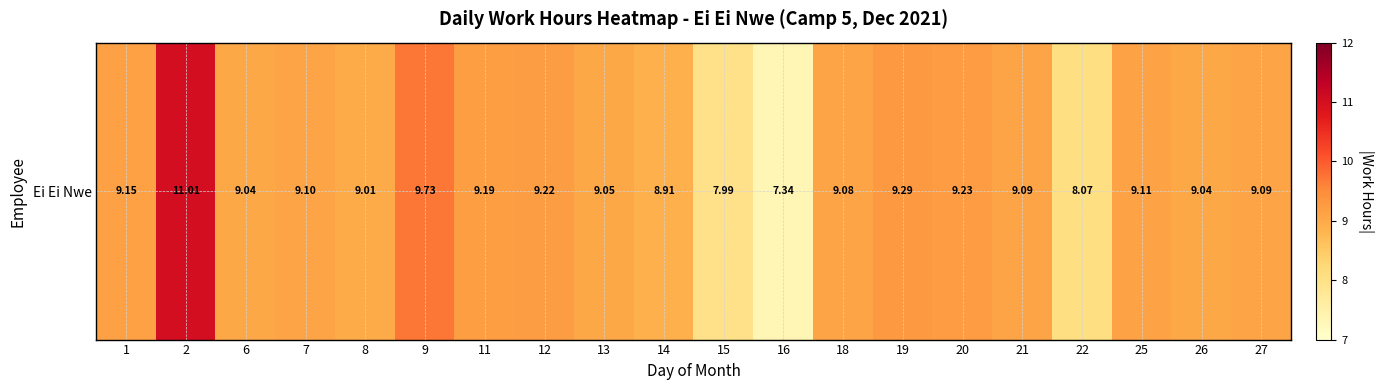

Rank the categories by value from lowest to highest.

16, 15, 22, 14, 8, 6, 26, 13, 18, 21, 27, 7, 25, 1, 11, 12, 20, 19, 9, 2